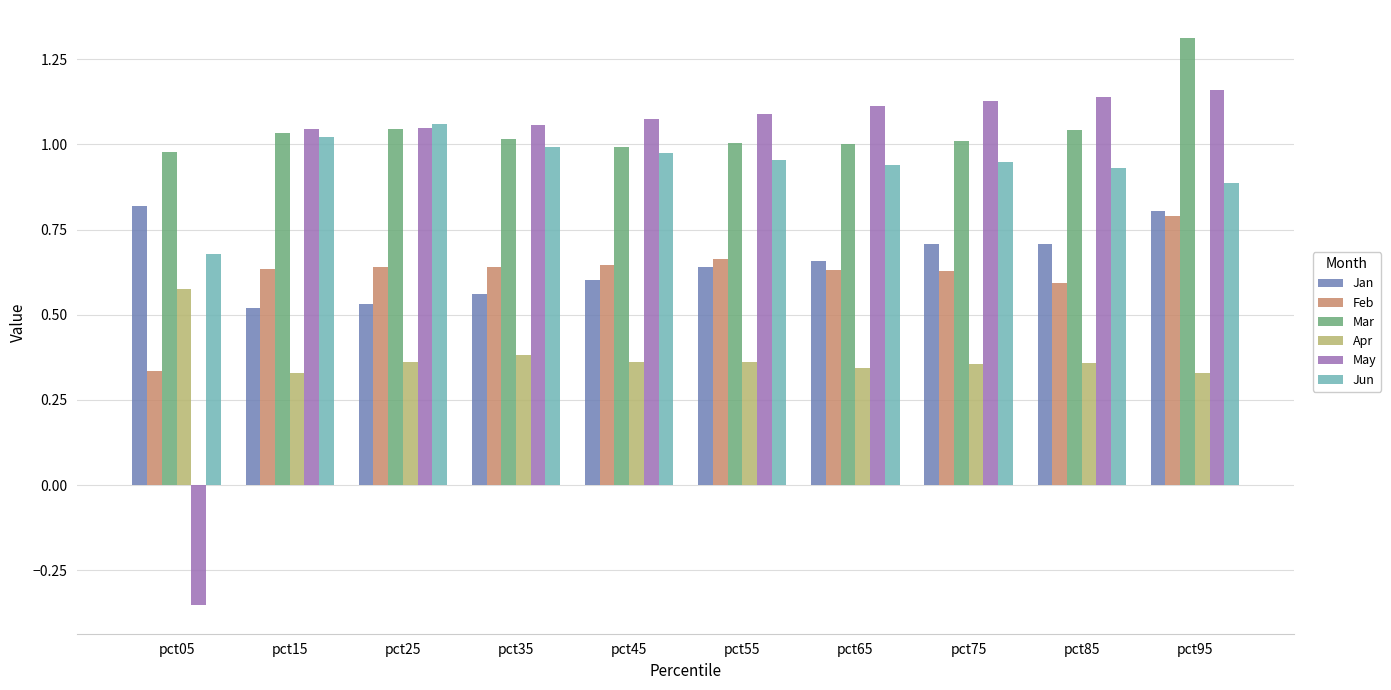

Which series has the widest spread of values?

May